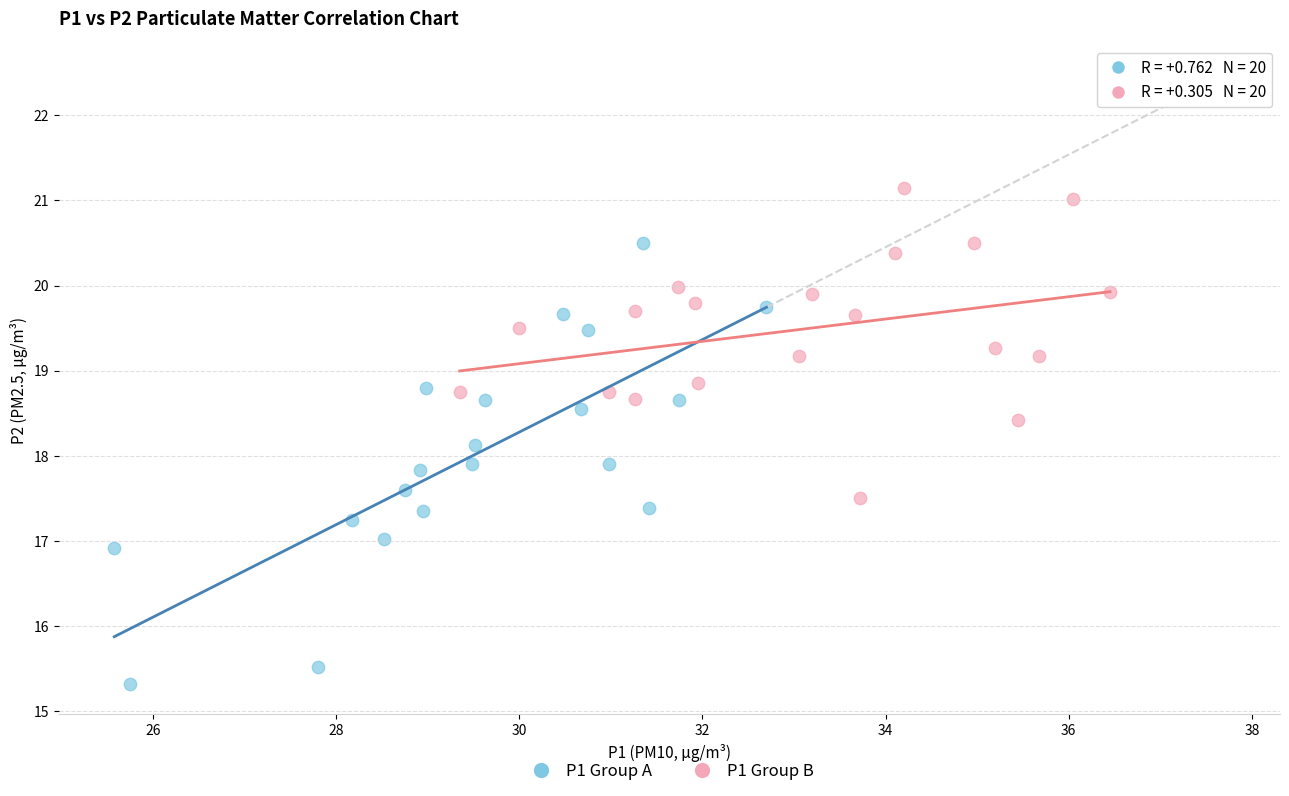

Which series contains the highest Y value?

P1 Group B